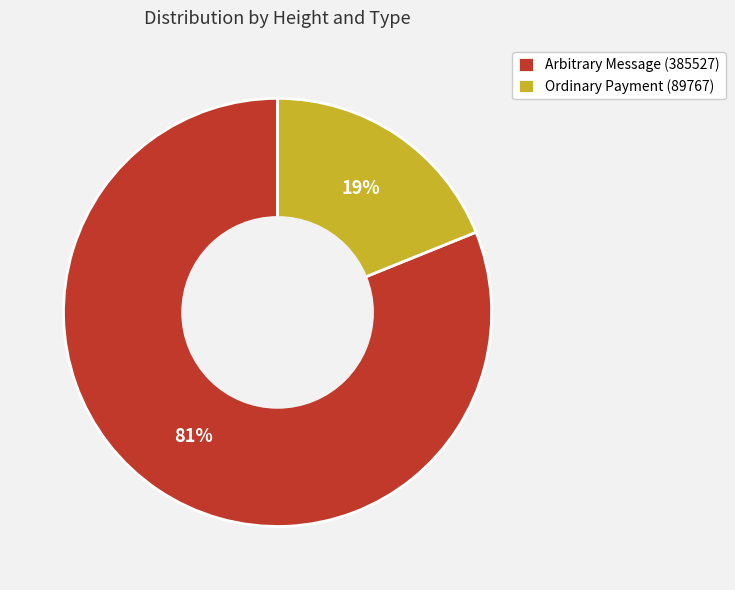

Between Arbitrary Message (385527) and Ordinary Payment (89767), which is larger?

Arbitrary Message (385527)